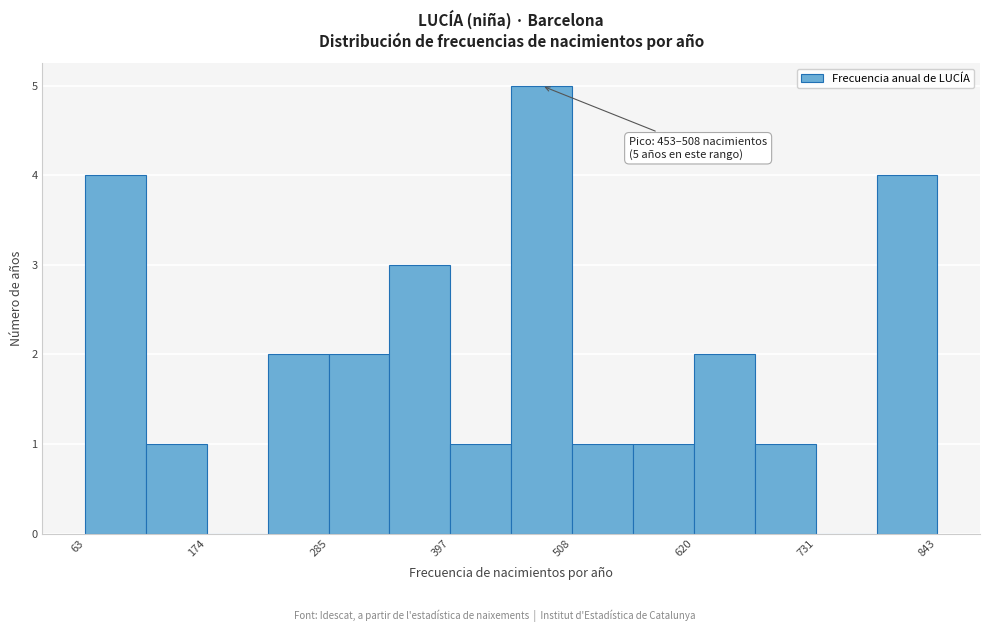

Around what value on the x-axis is the tallest bar? Give the approximate position of its centre, as read against the axis.

480